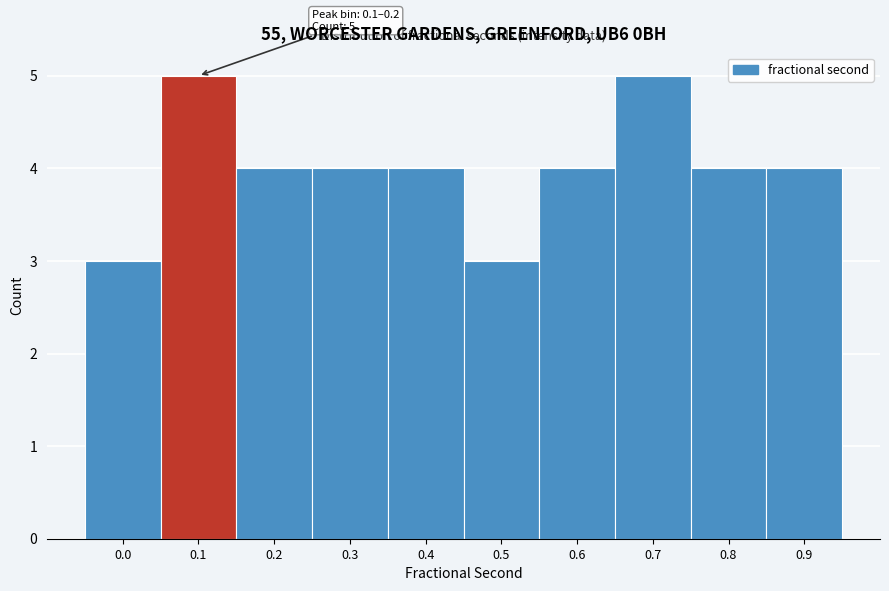

Reading left to right, transcribe all the data shown in this chart.

0.0=3	0.1=5	0.2=4	0.3=4	0.4=4	0.5=3	0.6=4	0.7=5	0.8=4	0.9=4